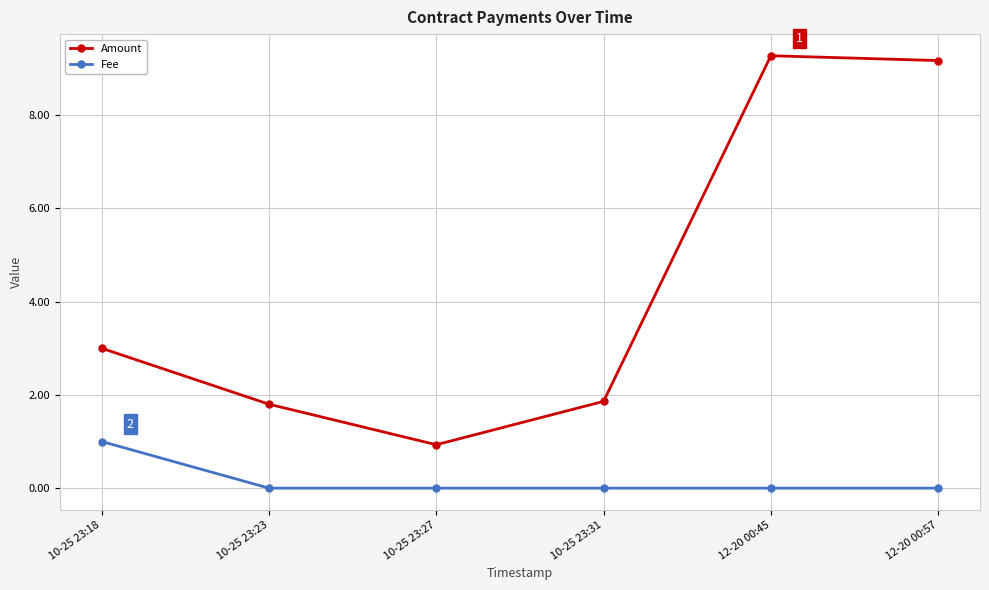

How many categories are shown in the chart?

6